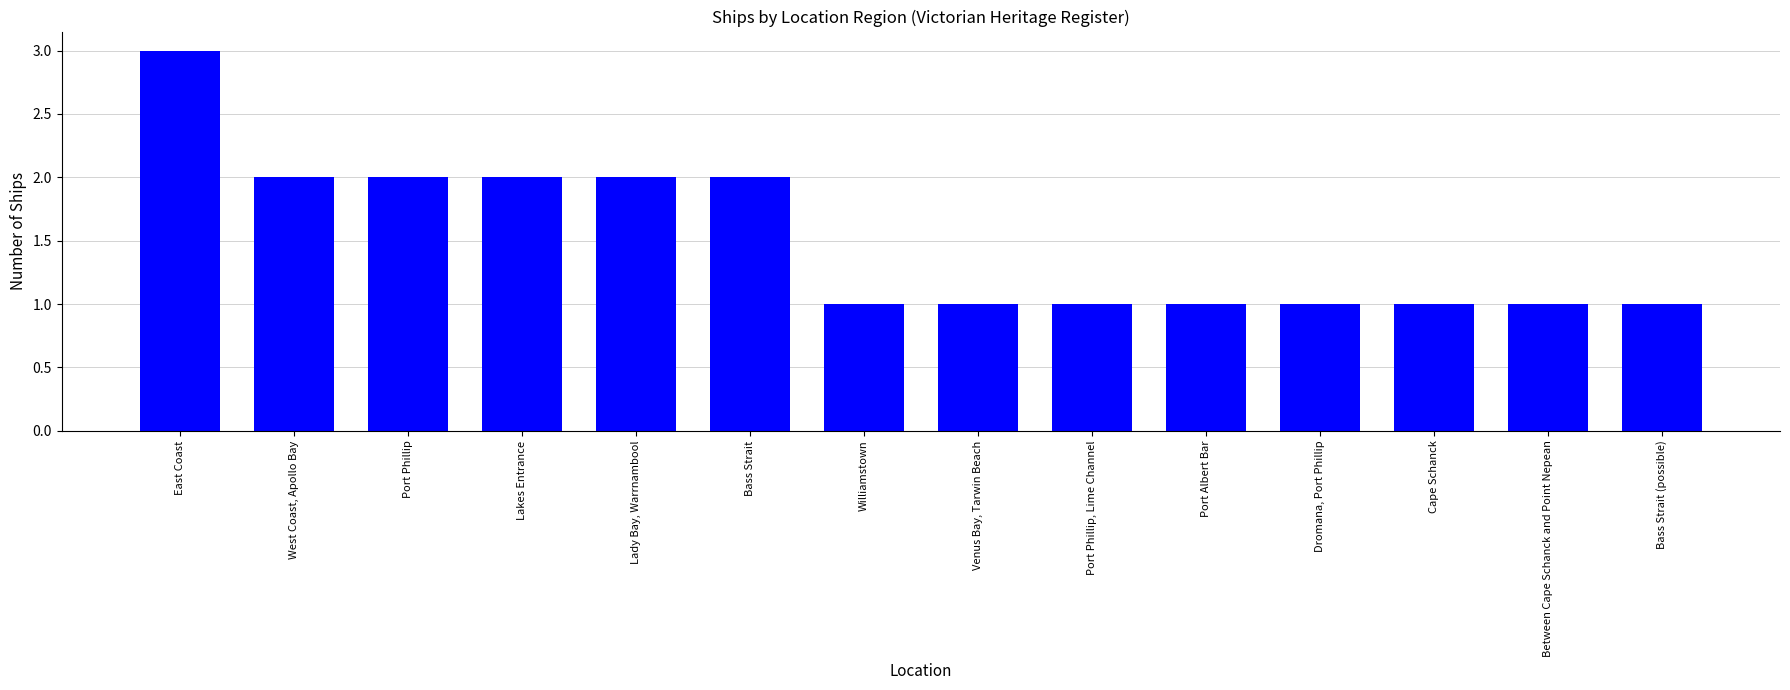

What is the label of the 7th bar from the right?

Venus Bay, Tarwin Beach